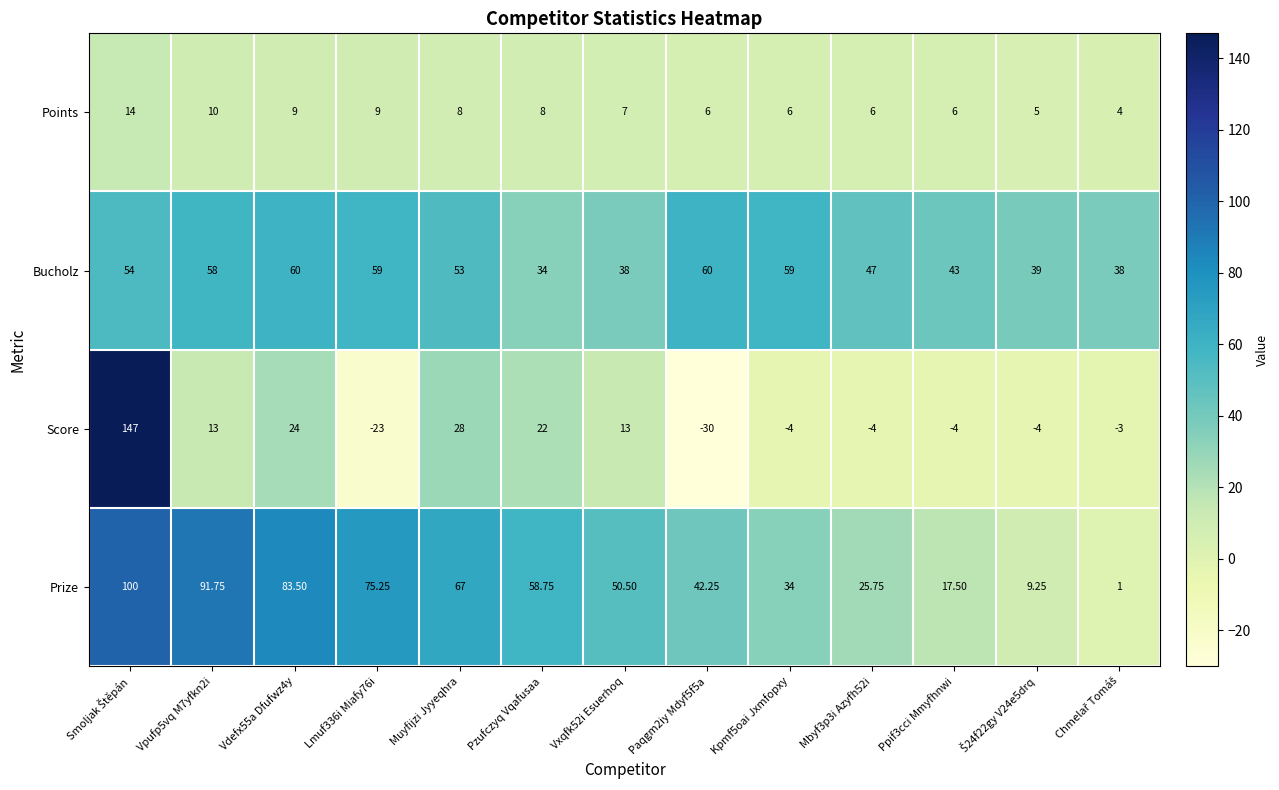

Rank the series by their maximum value, from lowest to highest.

Points, Bucholz, Prize, Score